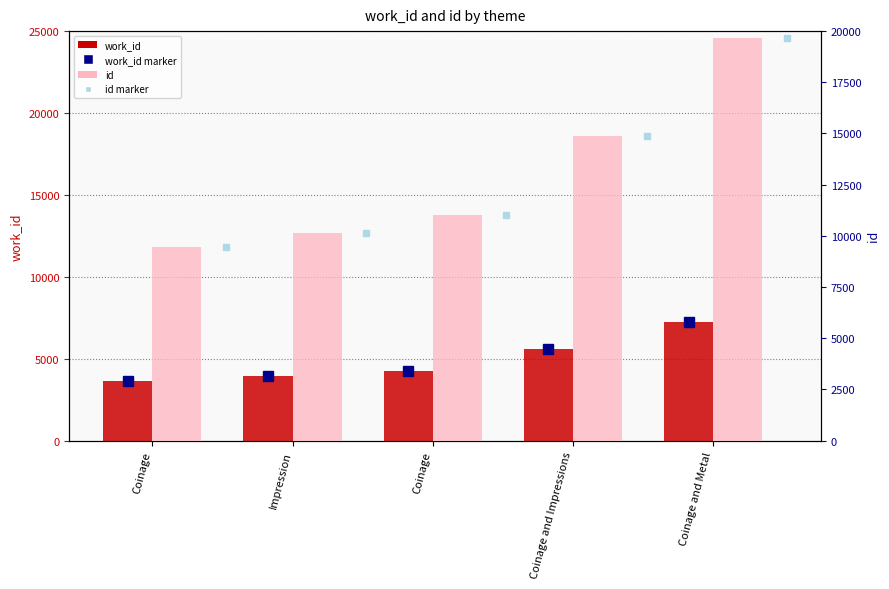

List the series in order of their overall mean, lowest first.

work_id, id